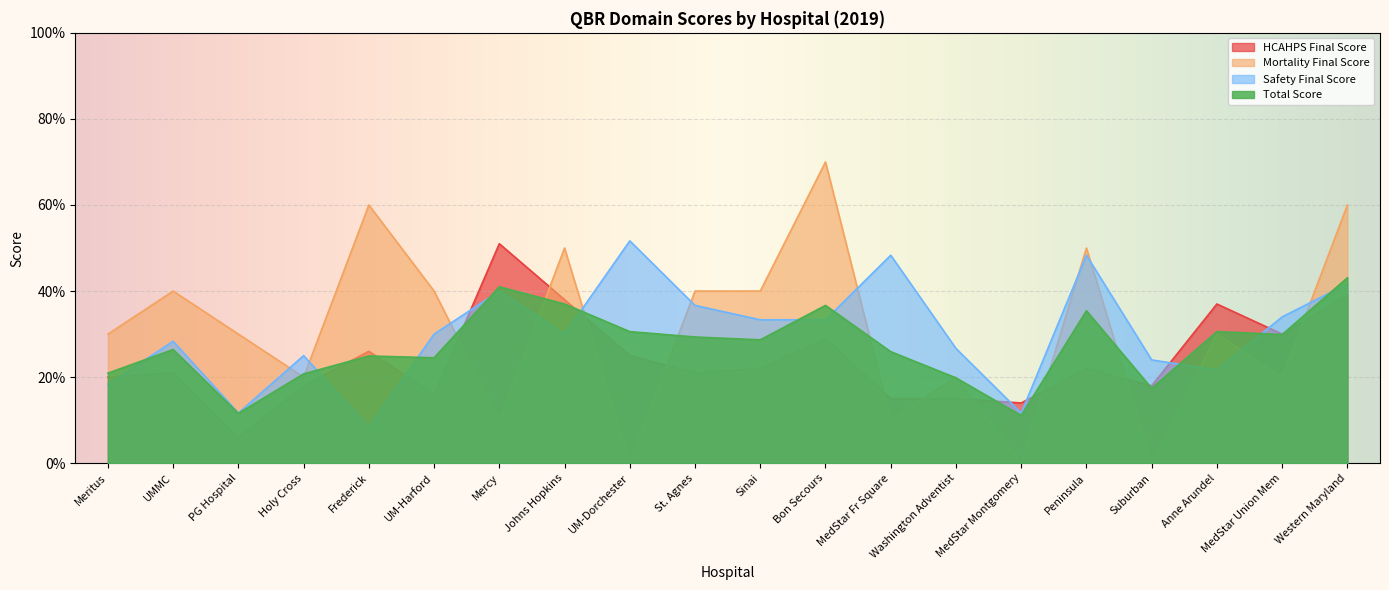

The Safety Final Score series shows 0.0 at Frederick. True or false?

False